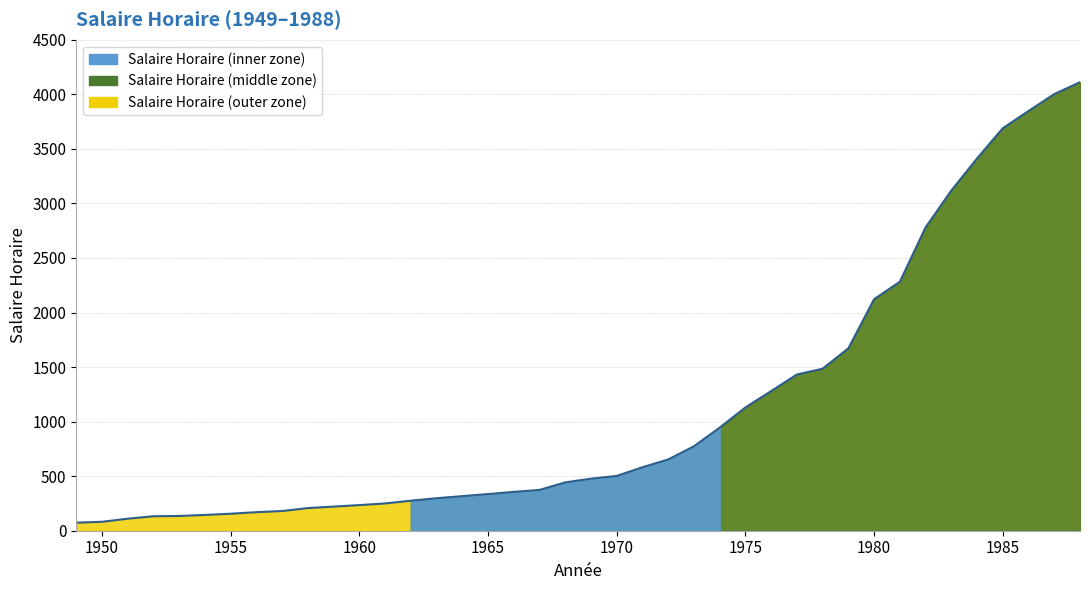

How many lines are shown in the chart?

1